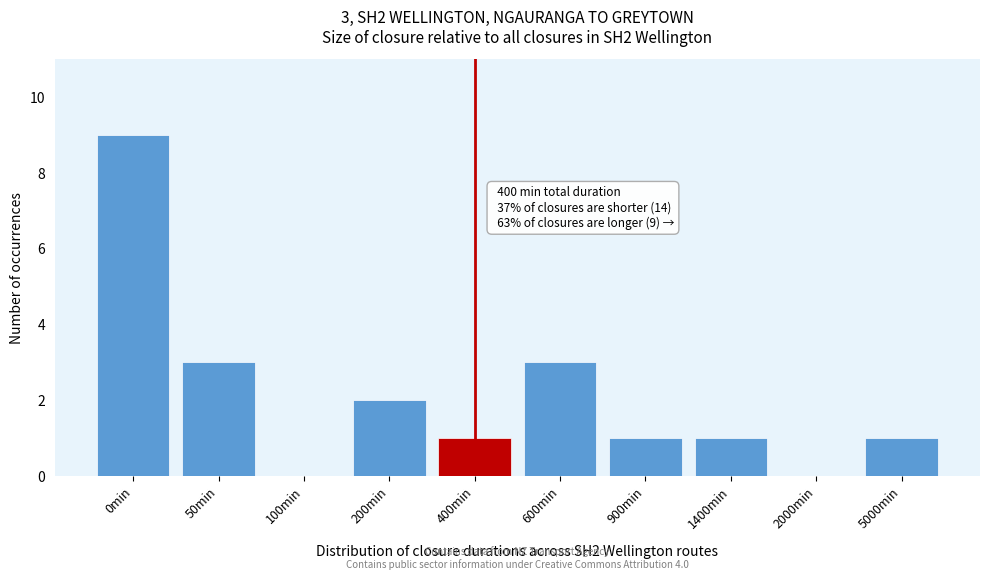

Reading left to right, what are all the values shown in this chart?

0min=9	50min=3	100min=0	200min=2	400min=1	600min=3	900min=1	1400min=1	2000min=0	5000min=1